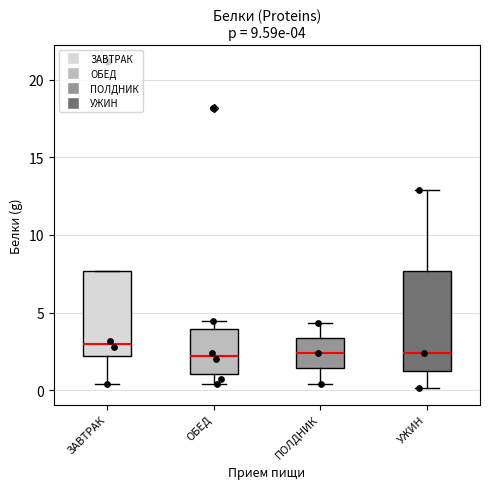

Which box is the tallest, from its lower edge to its upper edge?

УЖИН